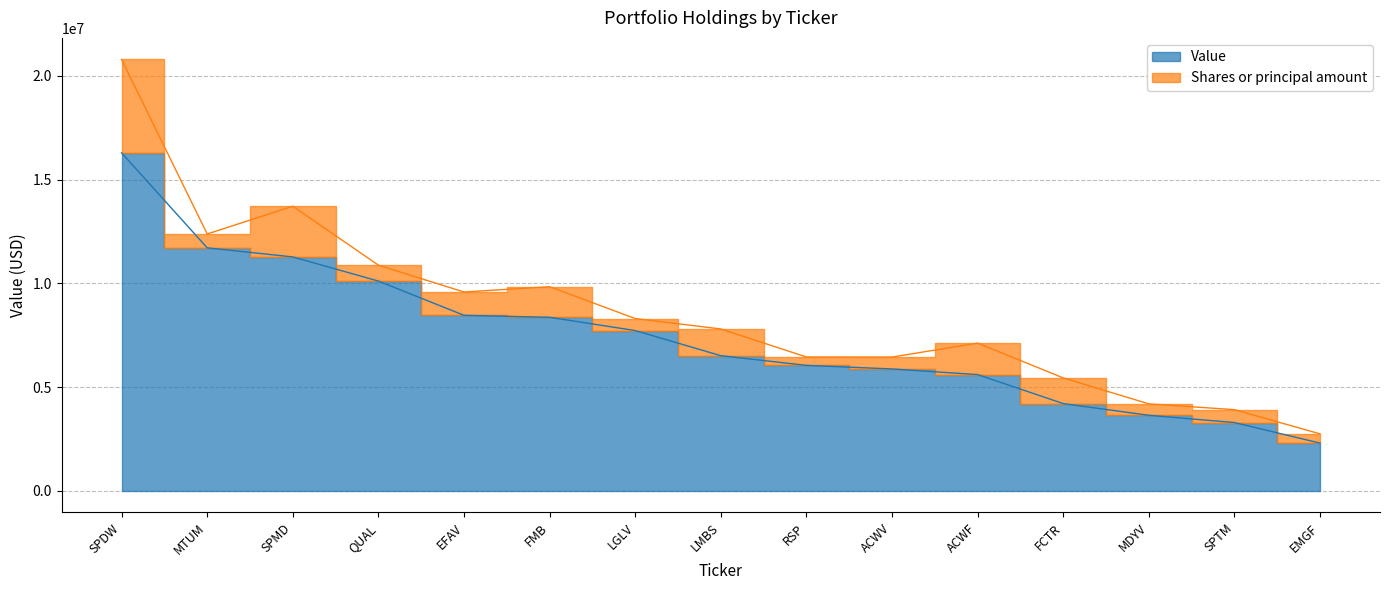

The chart shows a value of 10180731 at LMBS. True or false?

False